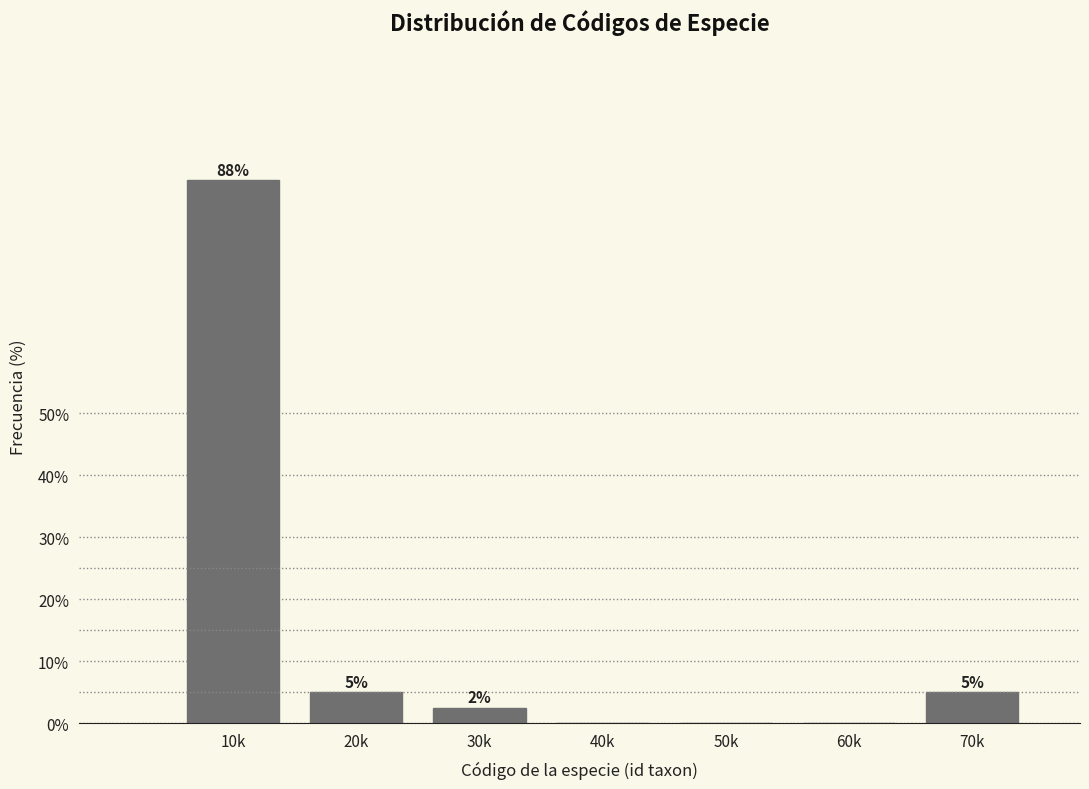

What is the change in value from 20k to 60k?

-5.0